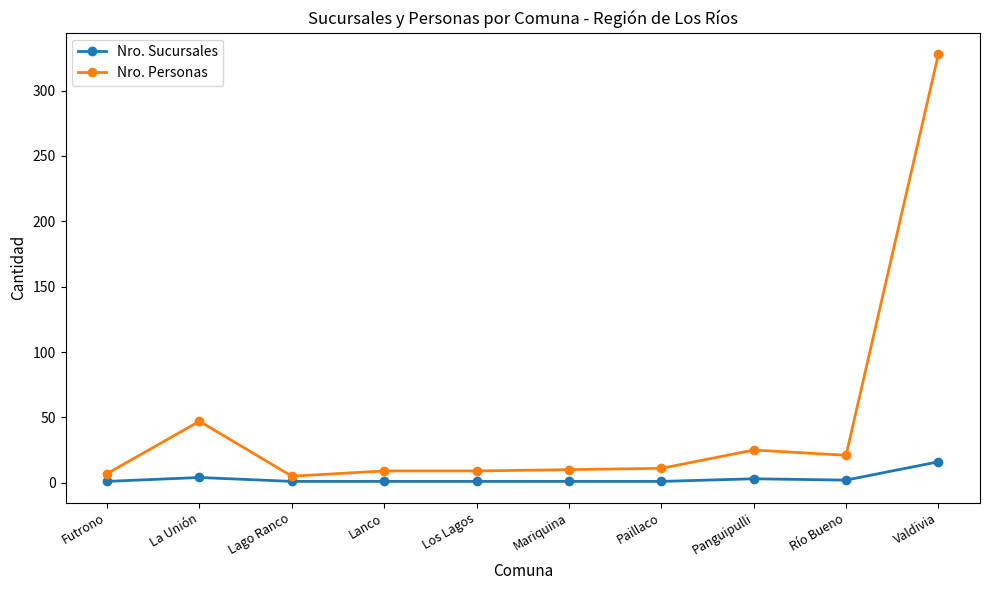

True or false: Nro. Sucursales and Nro. Personas intersect in this chart.

False